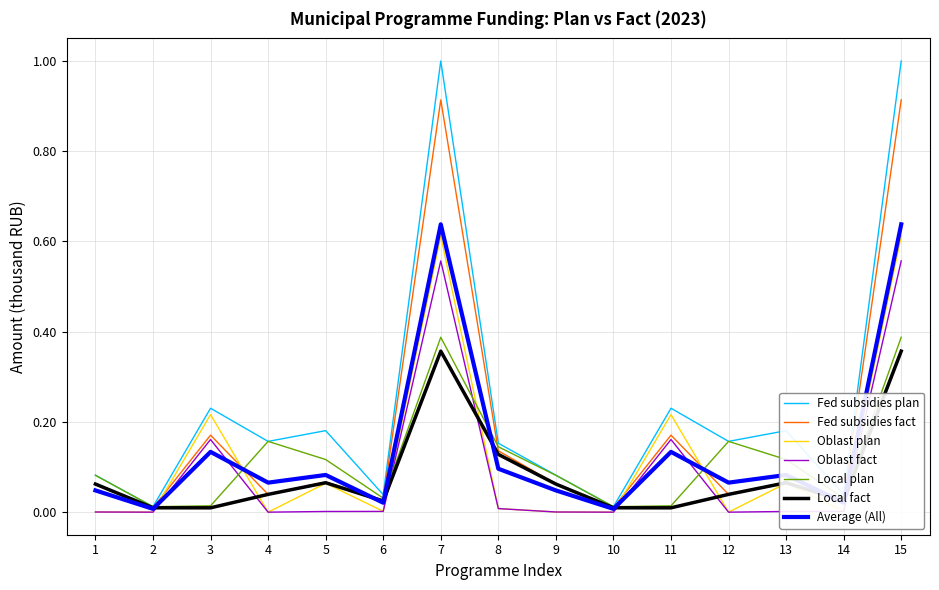

Which series has the largest range (max minus min)?

Fed subsidies plan